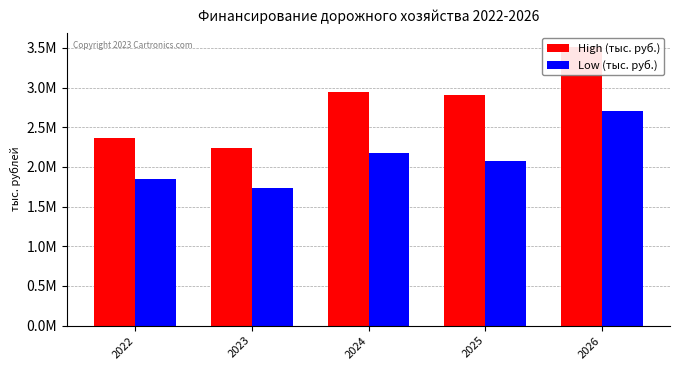

What are all the series names shown in the legend?

High (тыс. руб.), Low (тыс. руб.)